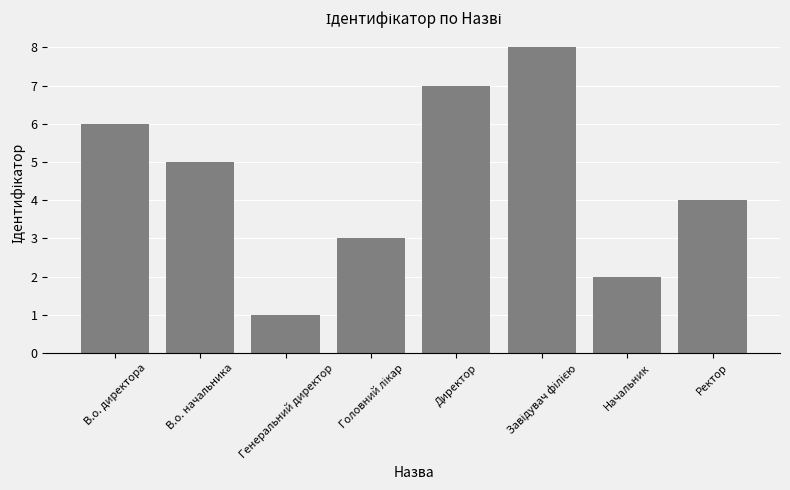

Reading right to left, list all the values displayed in this chart.

4	2	8	7	3	1	5	6